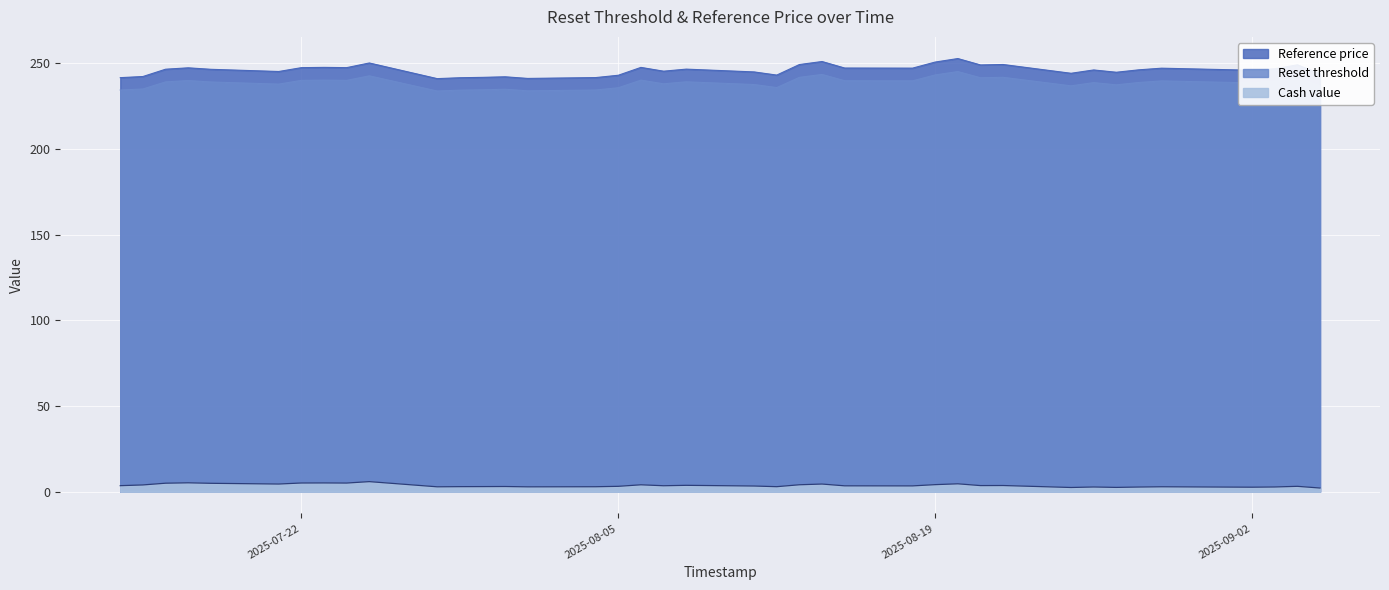

Is it true that Reference price equals 246.0 at 2025-08-26?

True